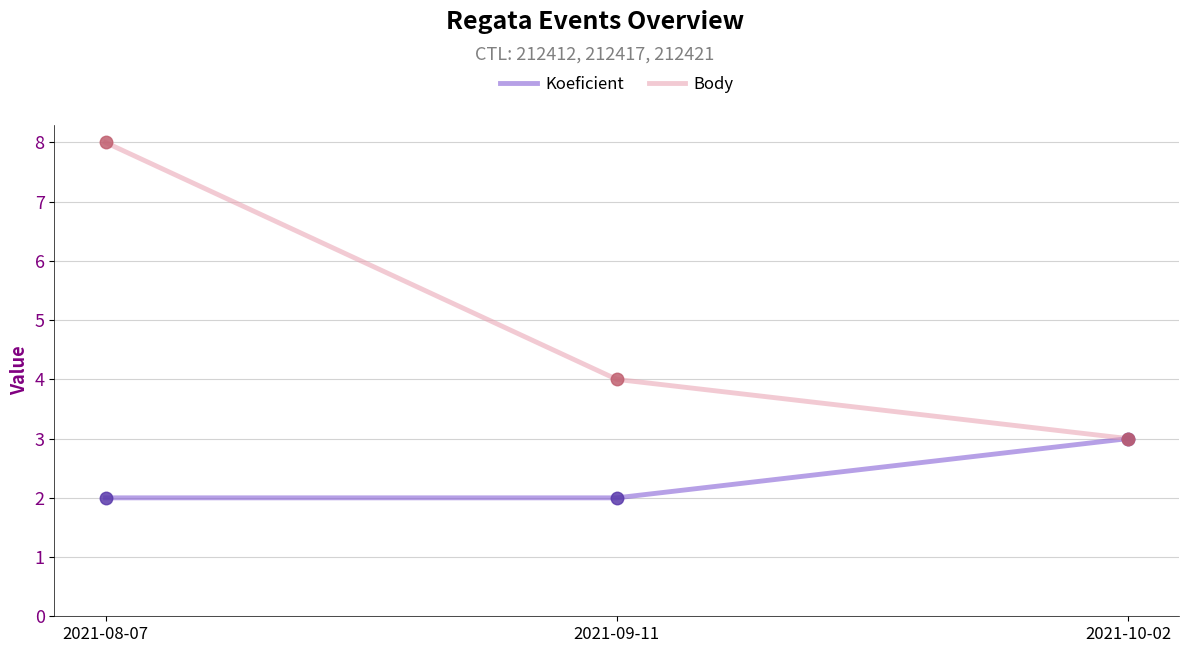

Which series has the largest total across all categories?

Body